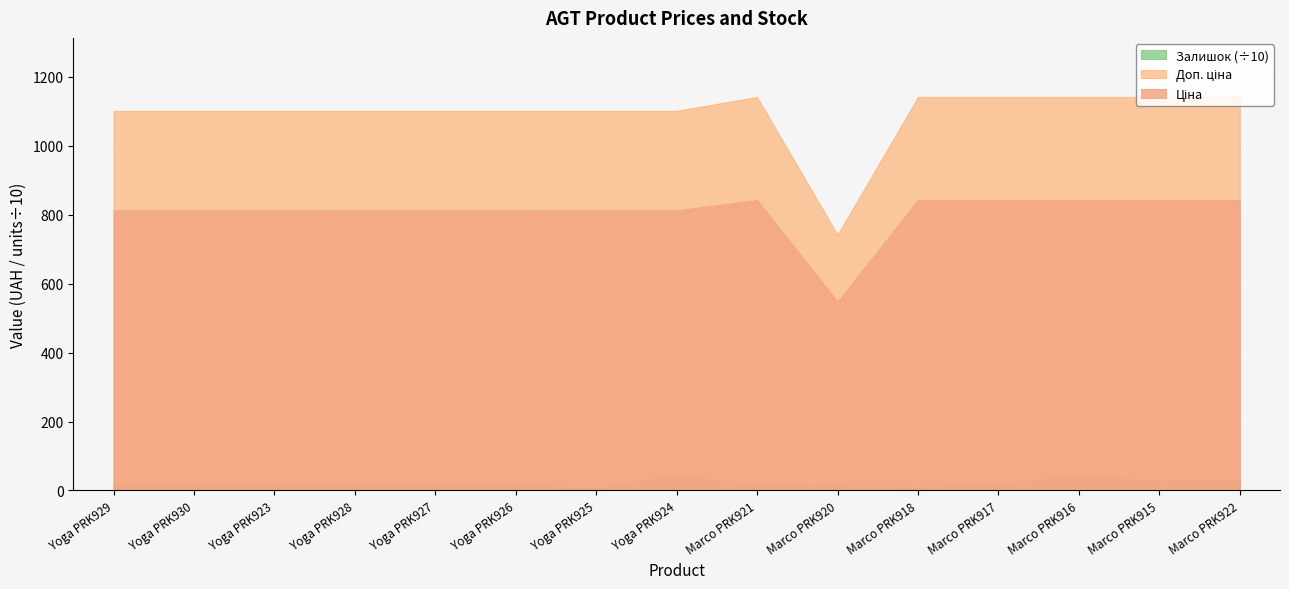

At which category does Залишок reach its first local peak?

Yoga PRK928